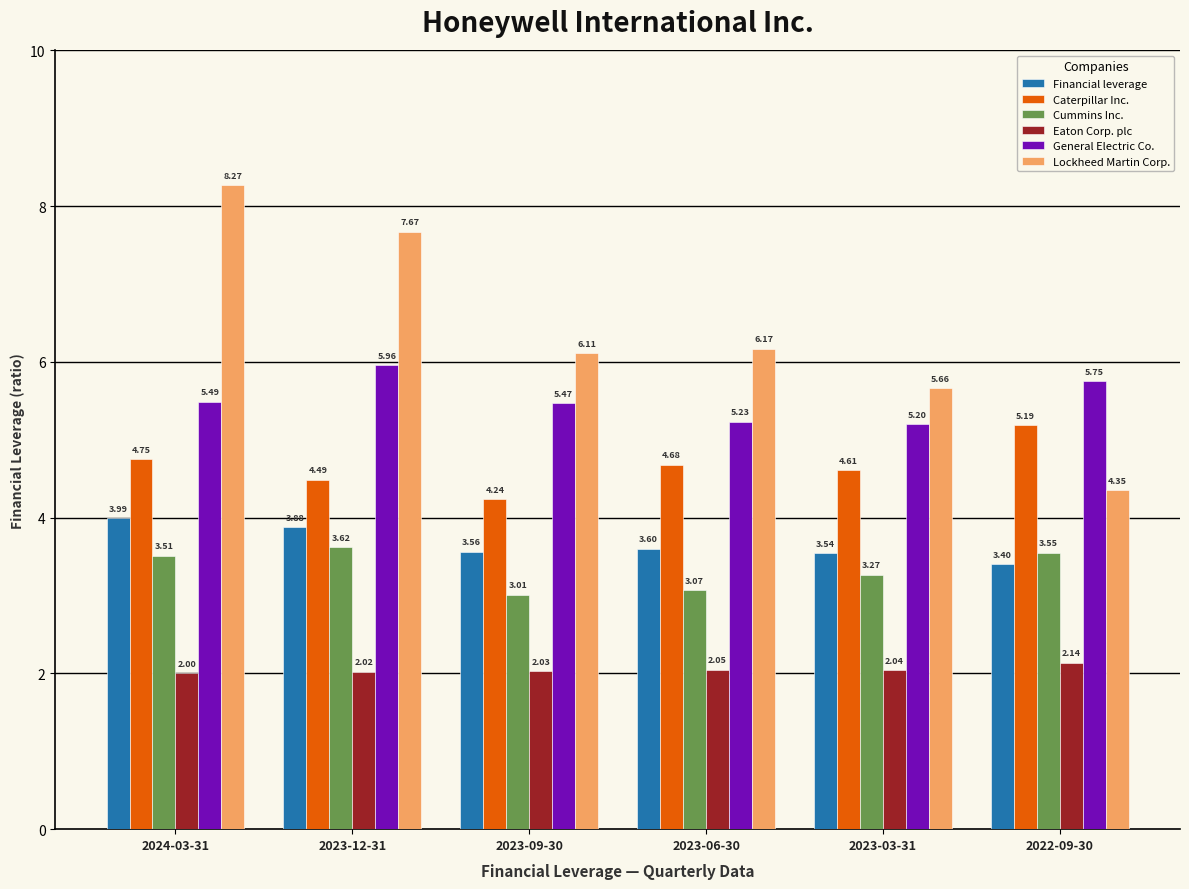

At which label is Lockheed Martin Corp. closest to 6?

2023-09-30